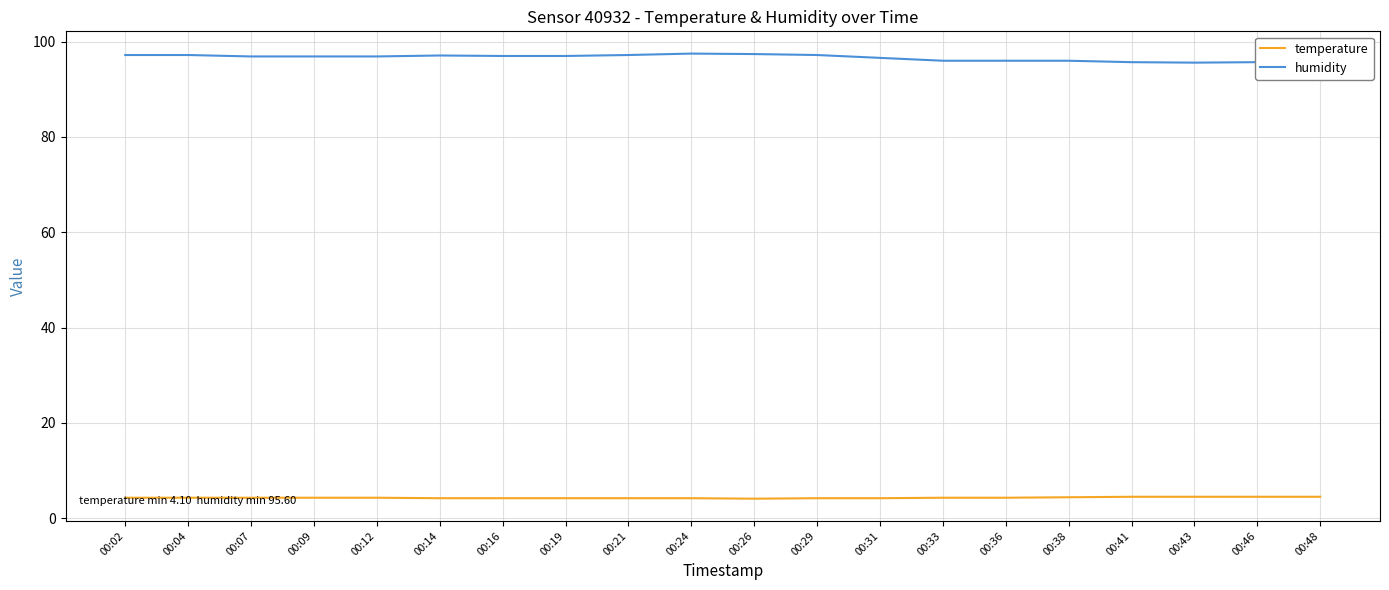

The value of temperature at 00:07 is 2.5. True or false?

False